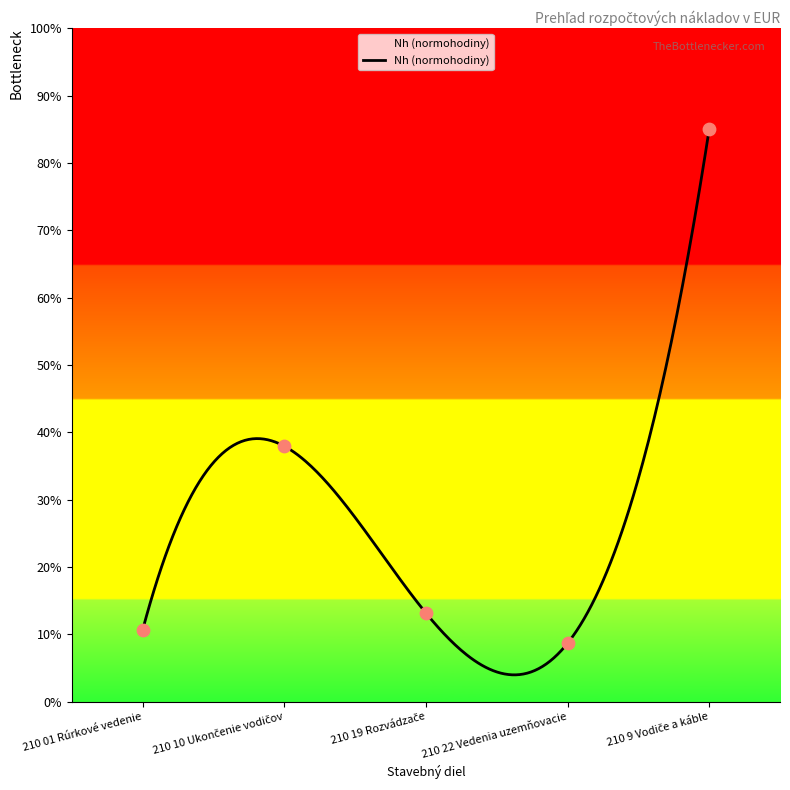

Between 210 22 Vedenia uzemňovacie and 210 9 Vodiče a káble, which is larger?

210 9 Vodiče a káble